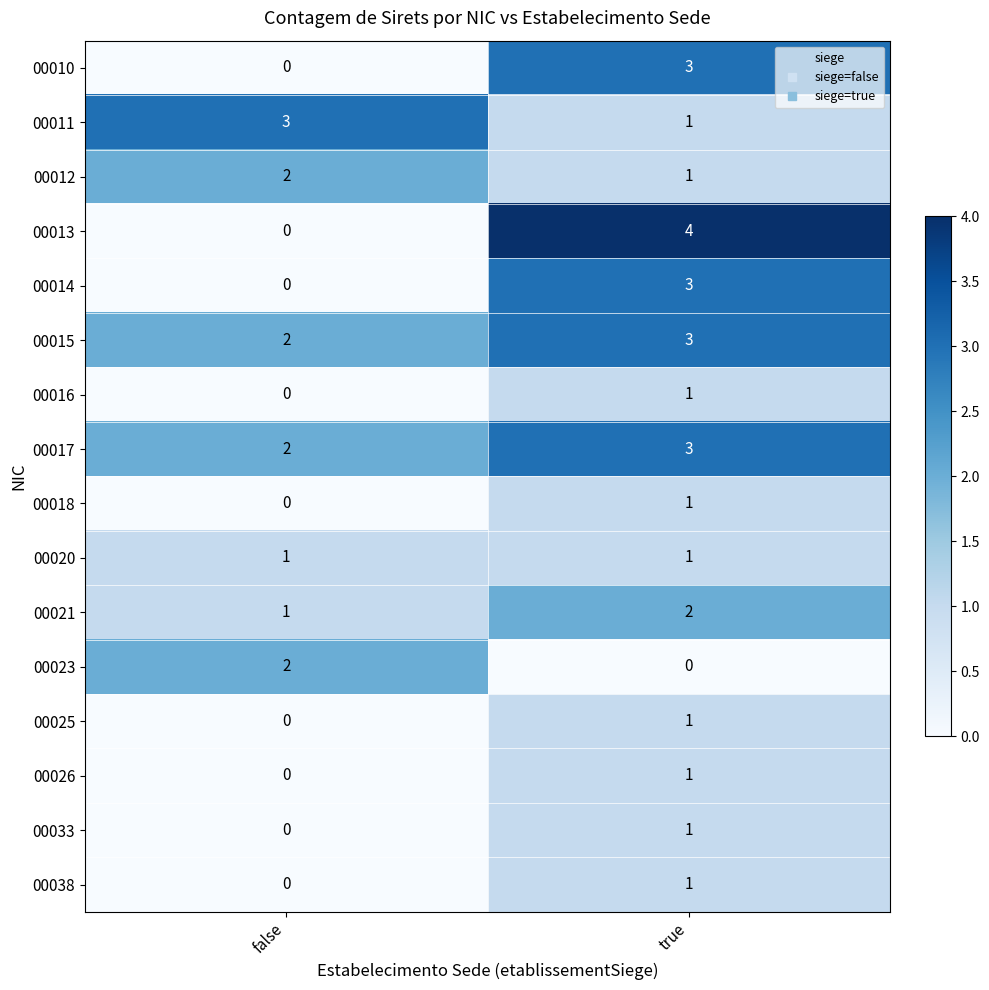

Which series has the widest spread of values?

00013